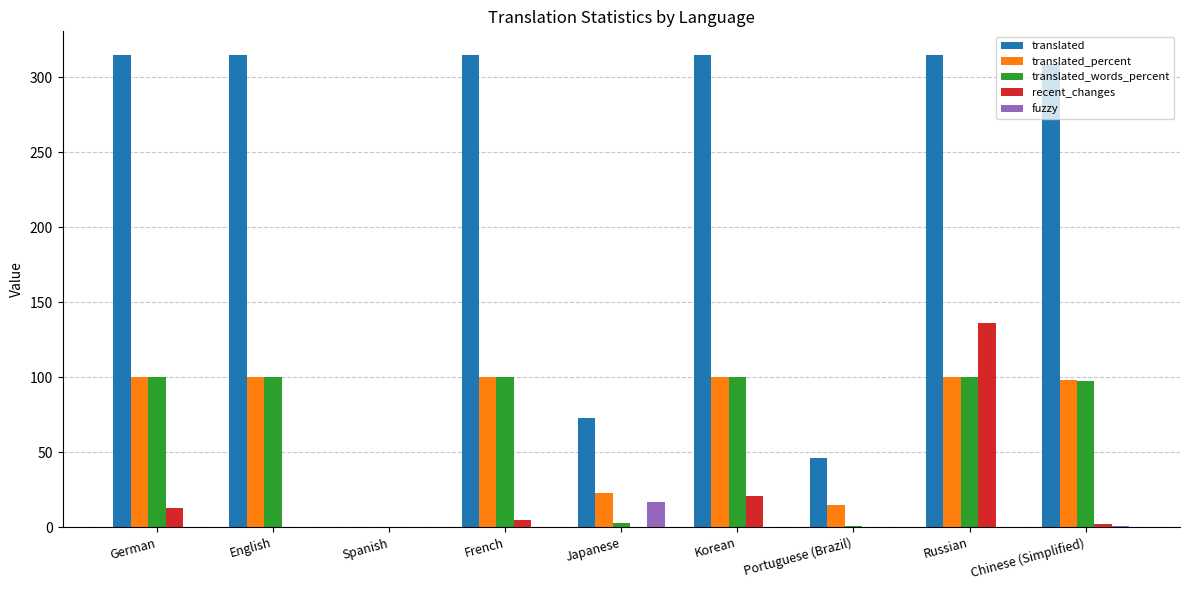

What is the sum of all recent_changes values?

177.0